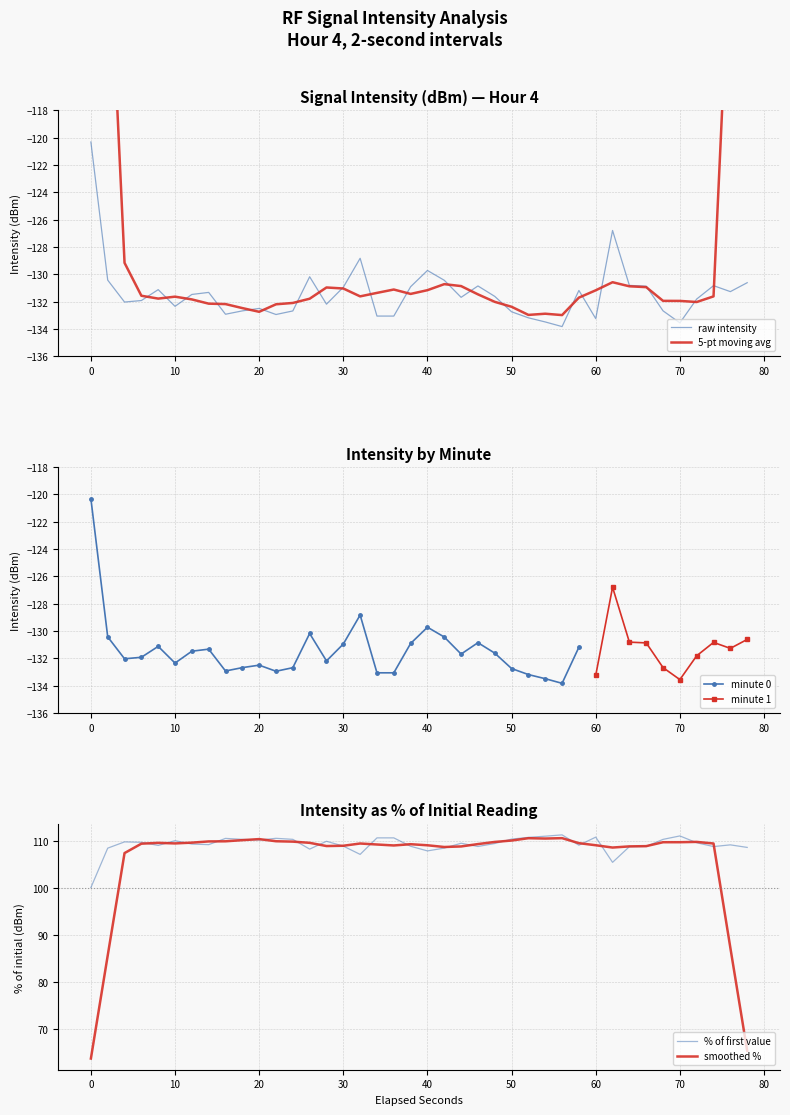

What is the highest value of the raw intensity series?

-120.3